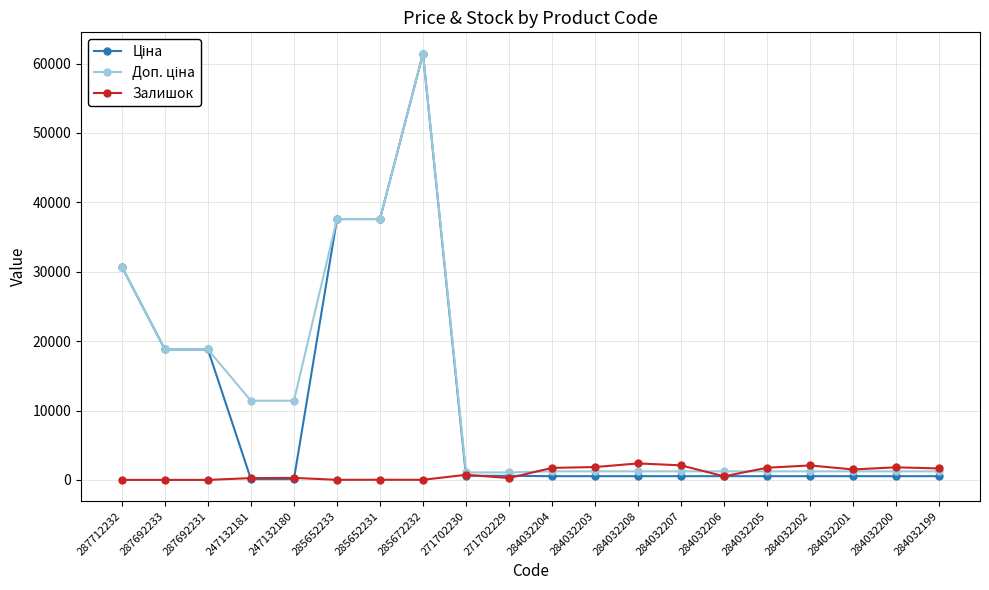

At which category does the chart reach its peak across all series?

285672232